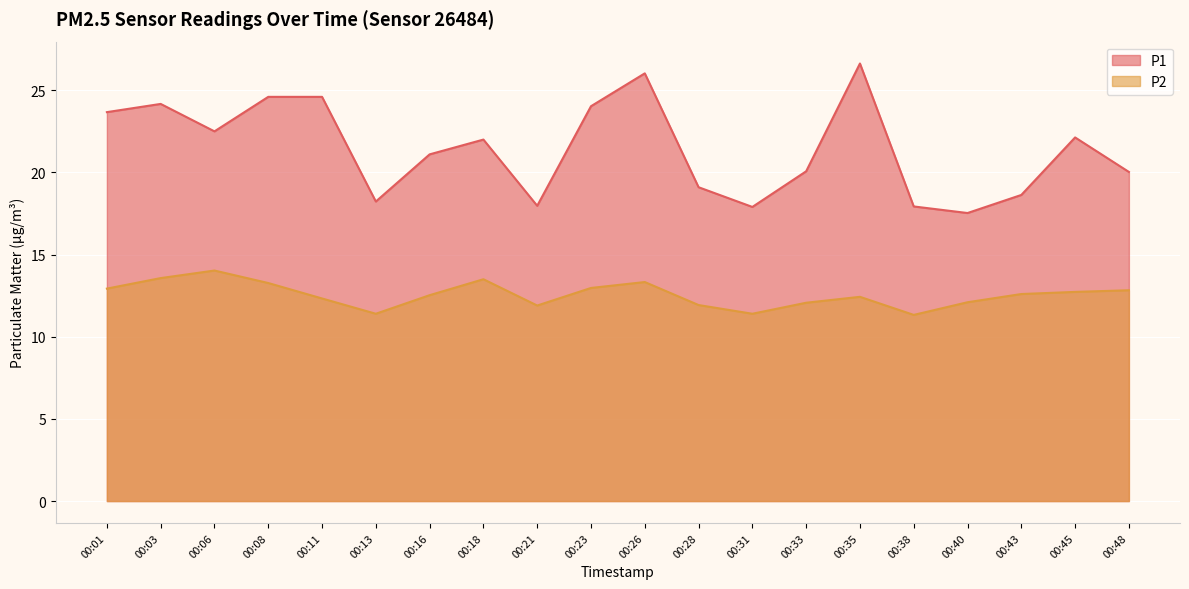

True or false: P2 has more than 1 points higher than both neighbors.

True